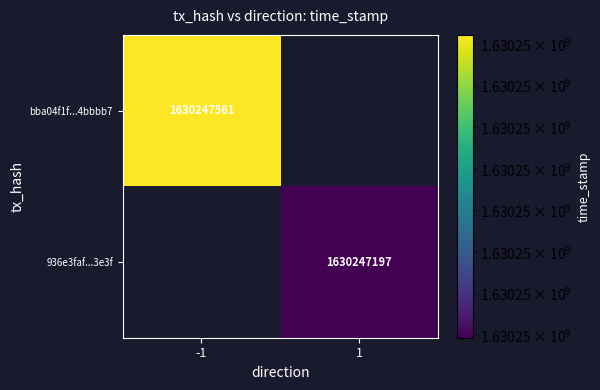

Which series has the largest range (max minus min)?

bba04f1f883e87413dae85a3af8b365ae4bbbb7